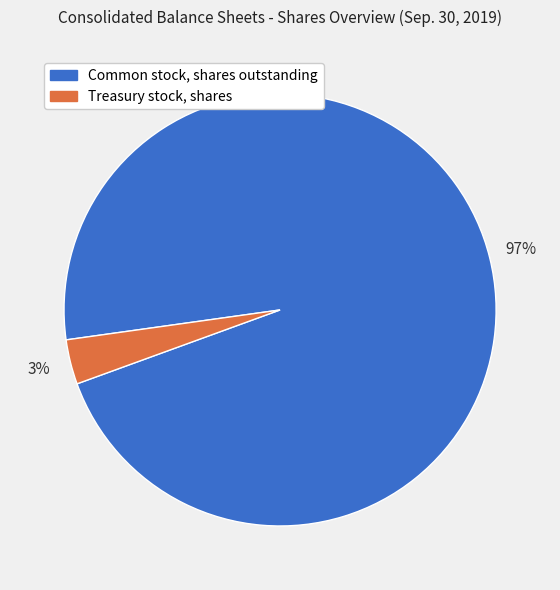

Do Treasury stock, shares and Common stock, shares outstanding together represent more than half of the pie?

Yes